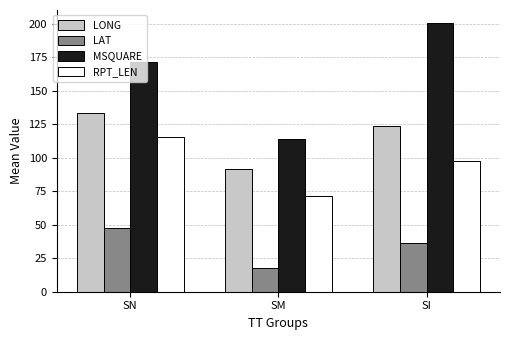

What is the greatest value displayed?

200.2